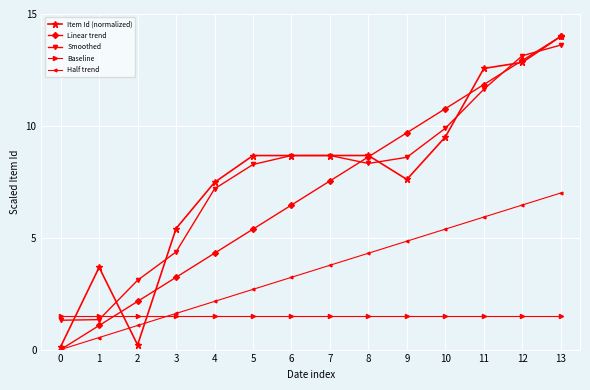

At which label does Linear trend first exceed 7?

7